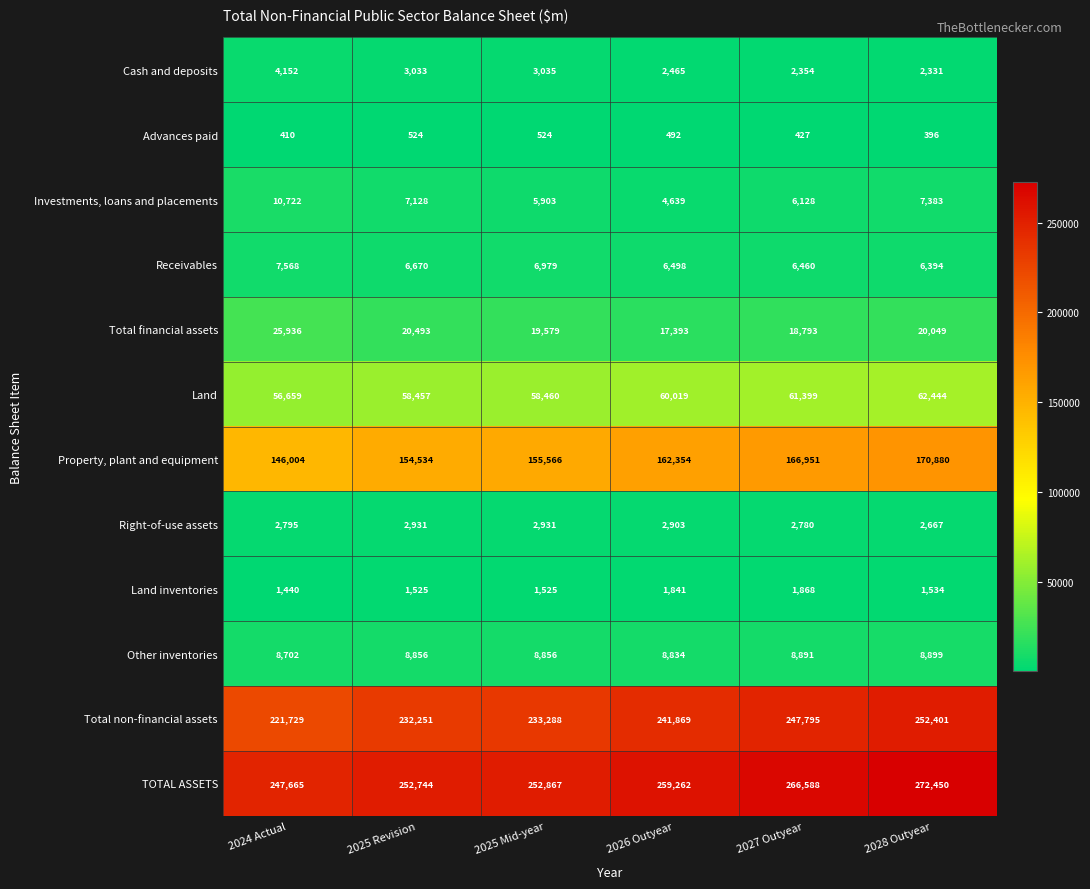

What is the maximum value shown in the chart?

272450